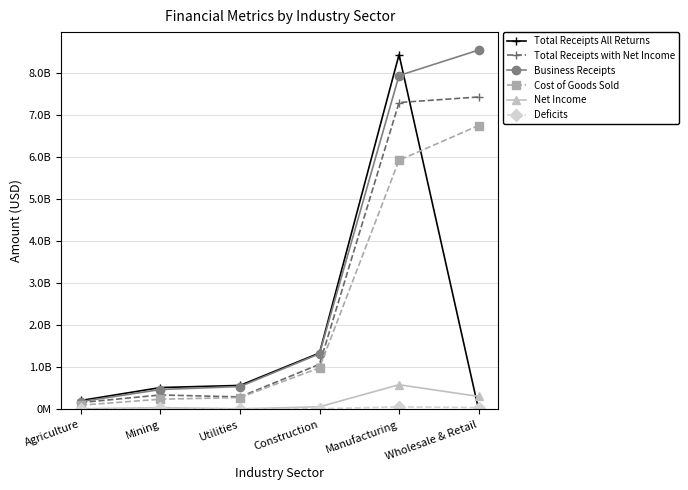

What is the difference between the second highest and minimum values in the Business Receipts series?

7749901691